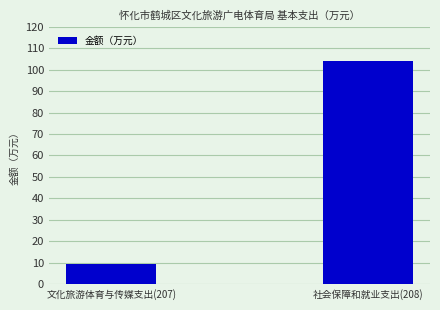

Reading right to left, transcribe all the data shown in this chart.

社会保障和就业支出(208)=104.0	文化旅游体育与传媒支出(207)=9.6